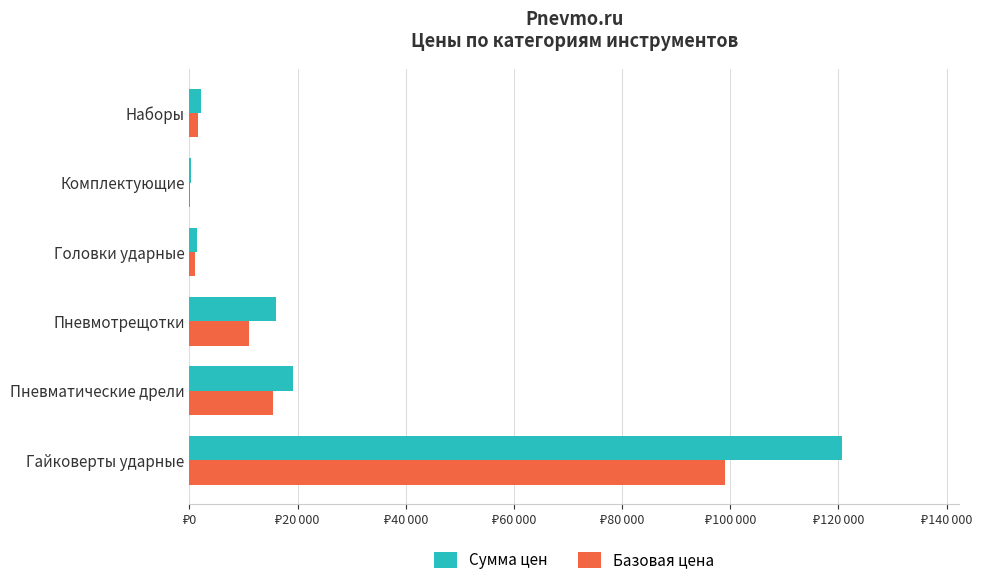

What is the sum of all Сумма цен values?

159572.5